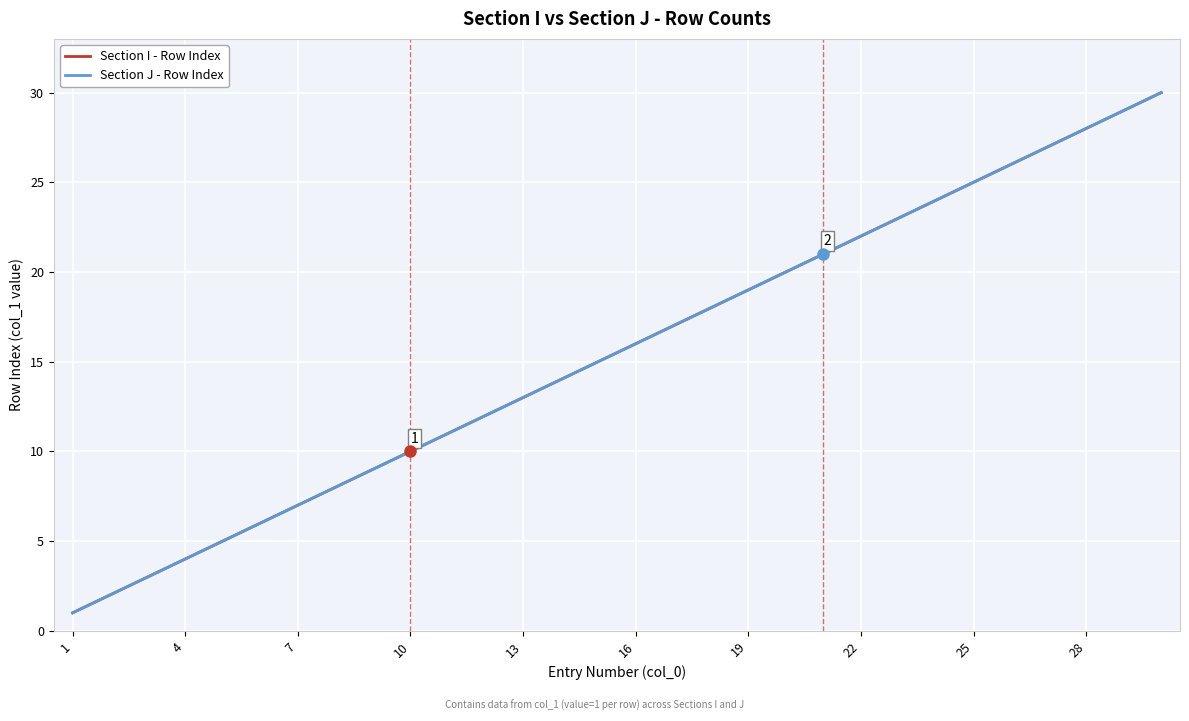

At which label does Section I - Row Index reach its minimum?

1